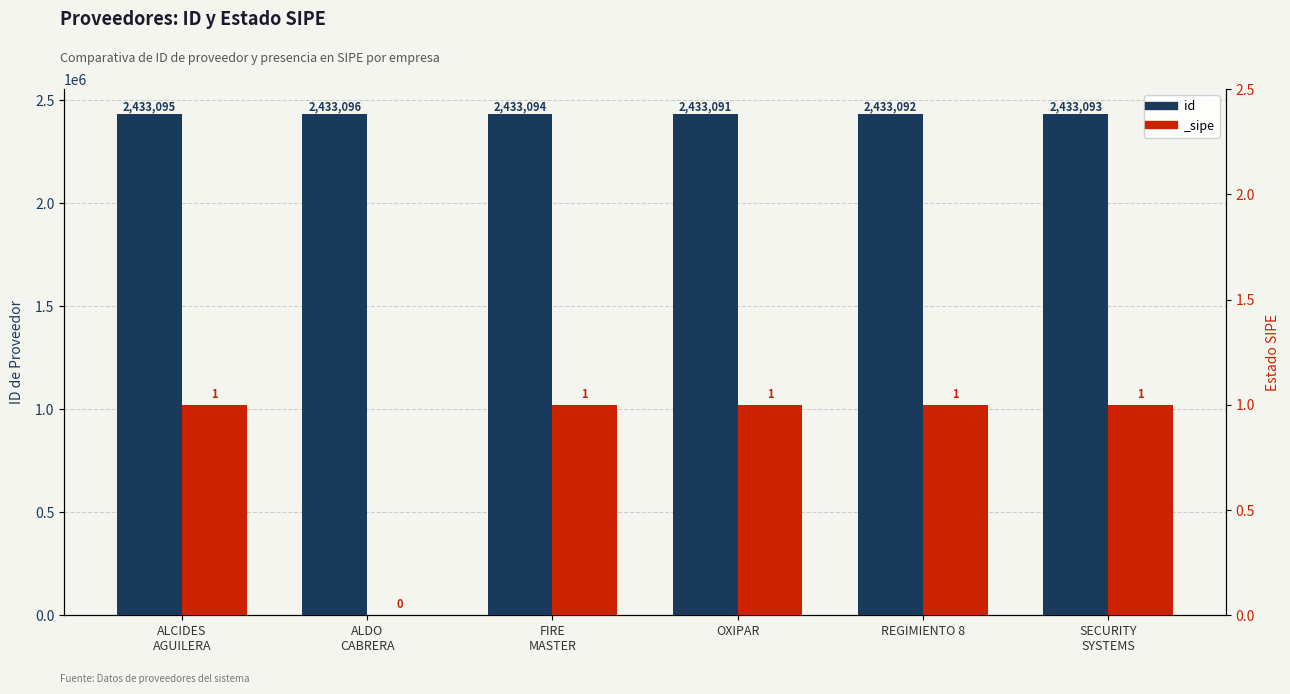

What is the value of the 1st bar from the left?

2433095